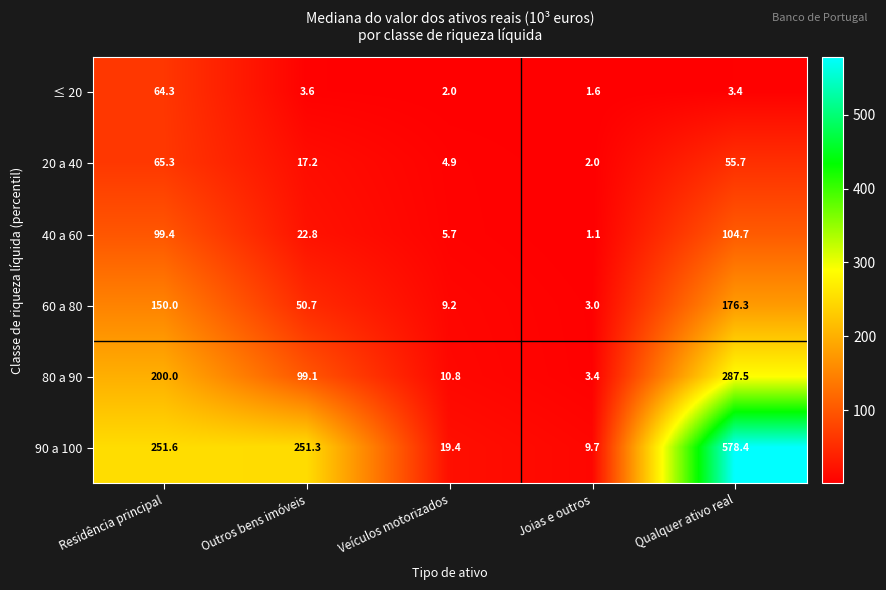

How many values in the 60 a 80 series are below 50?

2